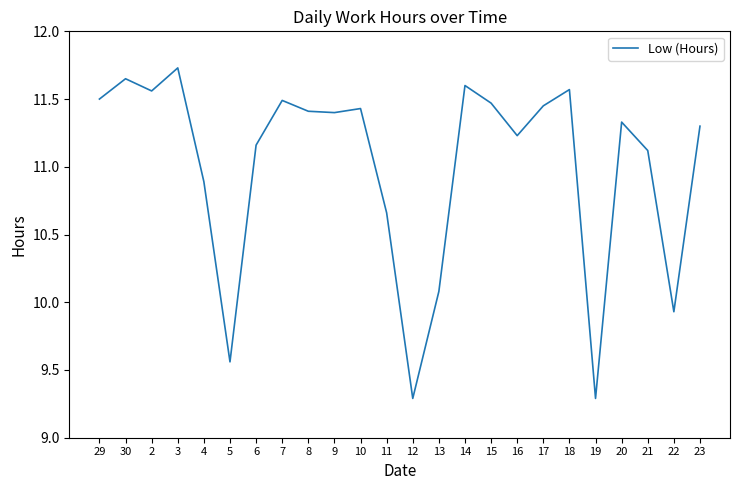

What is the change in value from 30 to 13?

-1.6